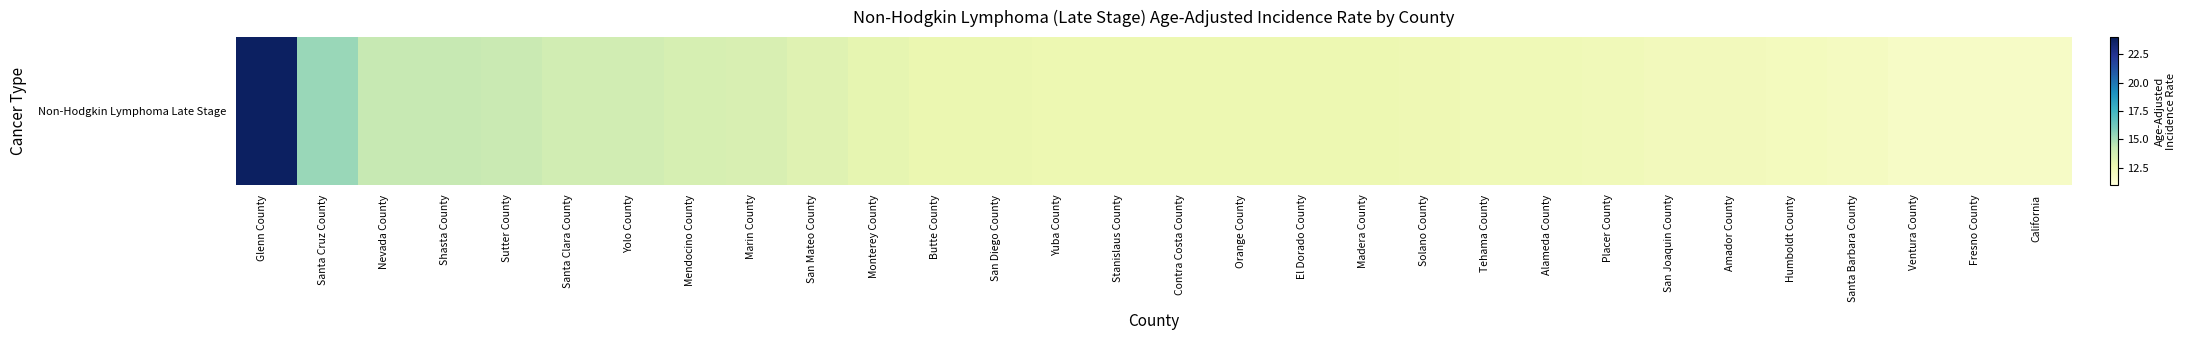

Rank the categories by value from lowest to highest.

Ventura County, Fresno County, California, Santa Barbara County, Humboldt County, San Joaquin County, Amador County, Placer County, Tehama County, Alameda County, Solano County, Yuba County, Stanislaus County, Contra Costa County, Orange County, El Dorado County, Madera County, Butte County, San Diego County, Monterey County, San Mateo County, Marin County, Mendocino County, Santa Clara County, Yolo County, Sutter County, Nevada County, Shasta County, Santa Cruz County, Glenn County